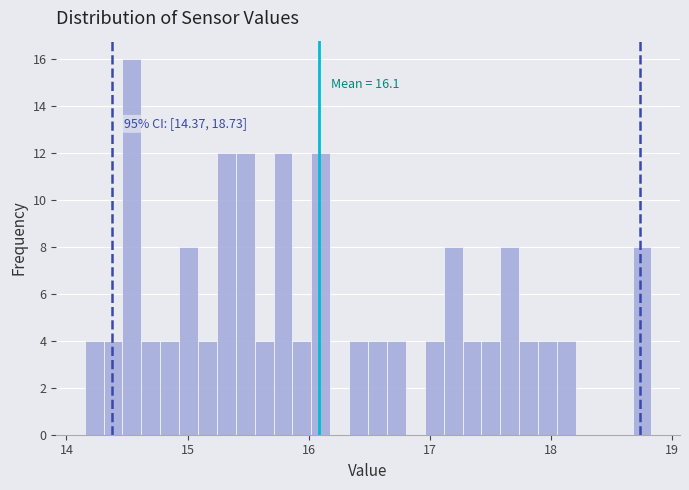

Read against the x-axis, roughly where is the centre of the tallest bar?

14.5